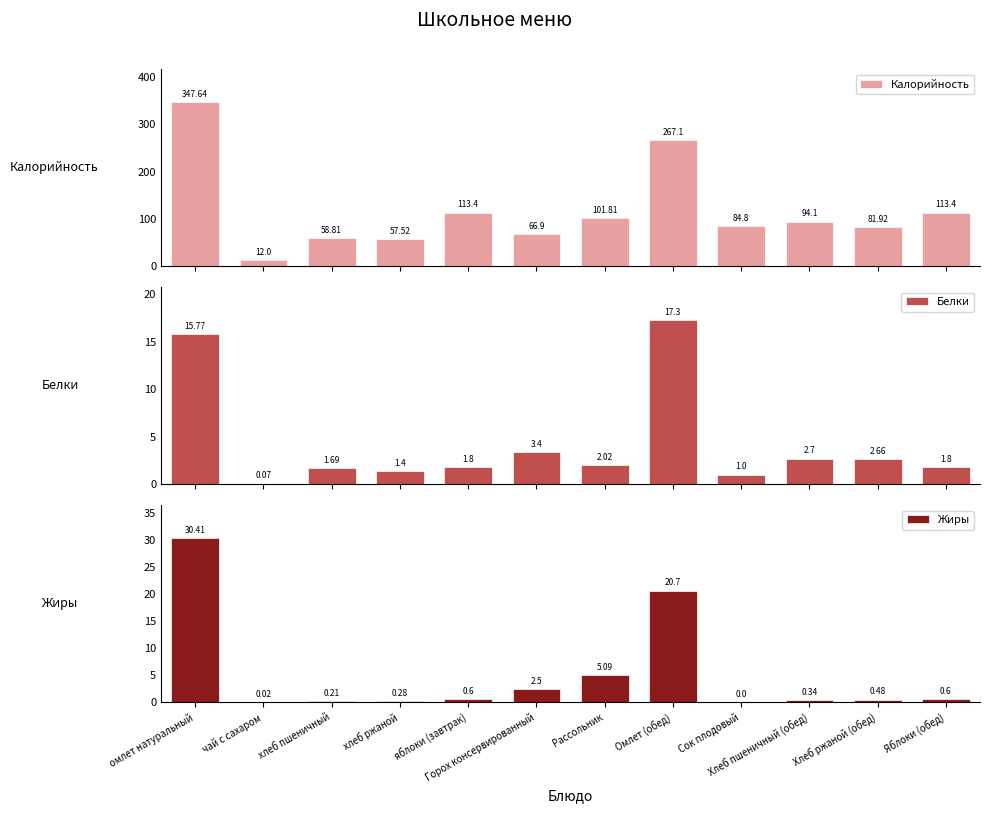

Does the chart contain stacked bars?

No